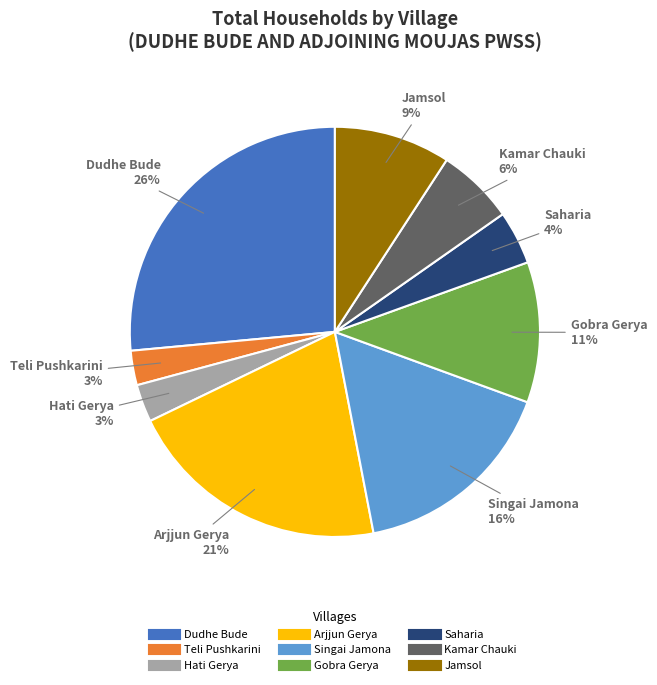

Does any single category account for the majority?

No